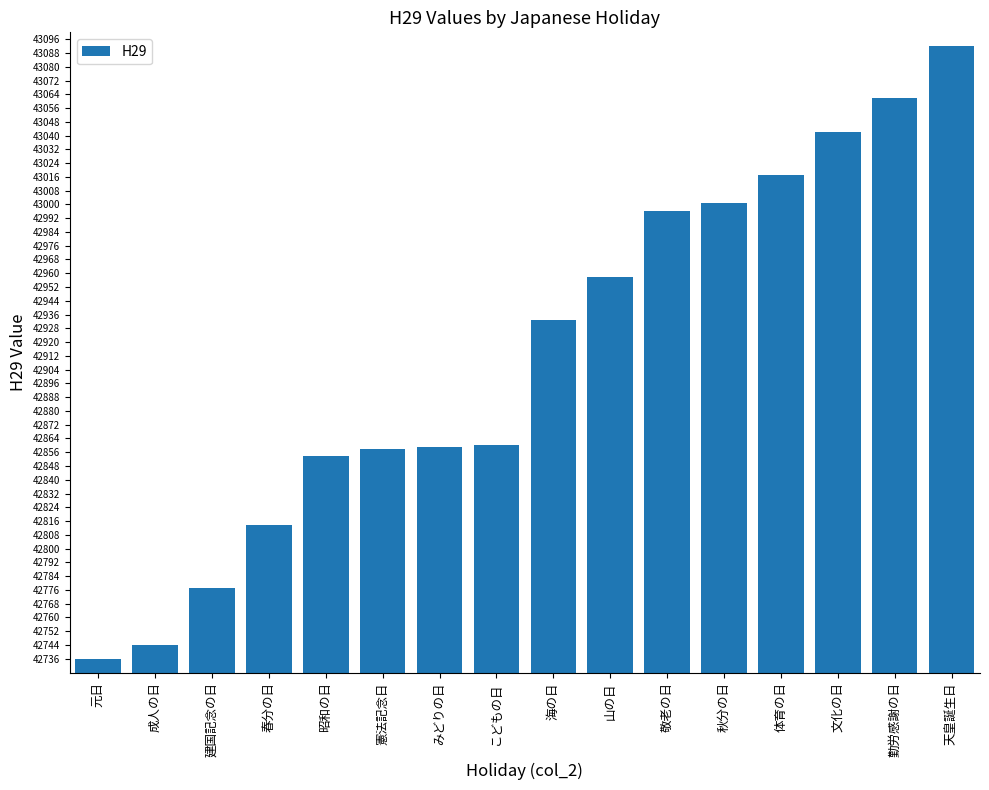

What position from the right is 山の日?

7